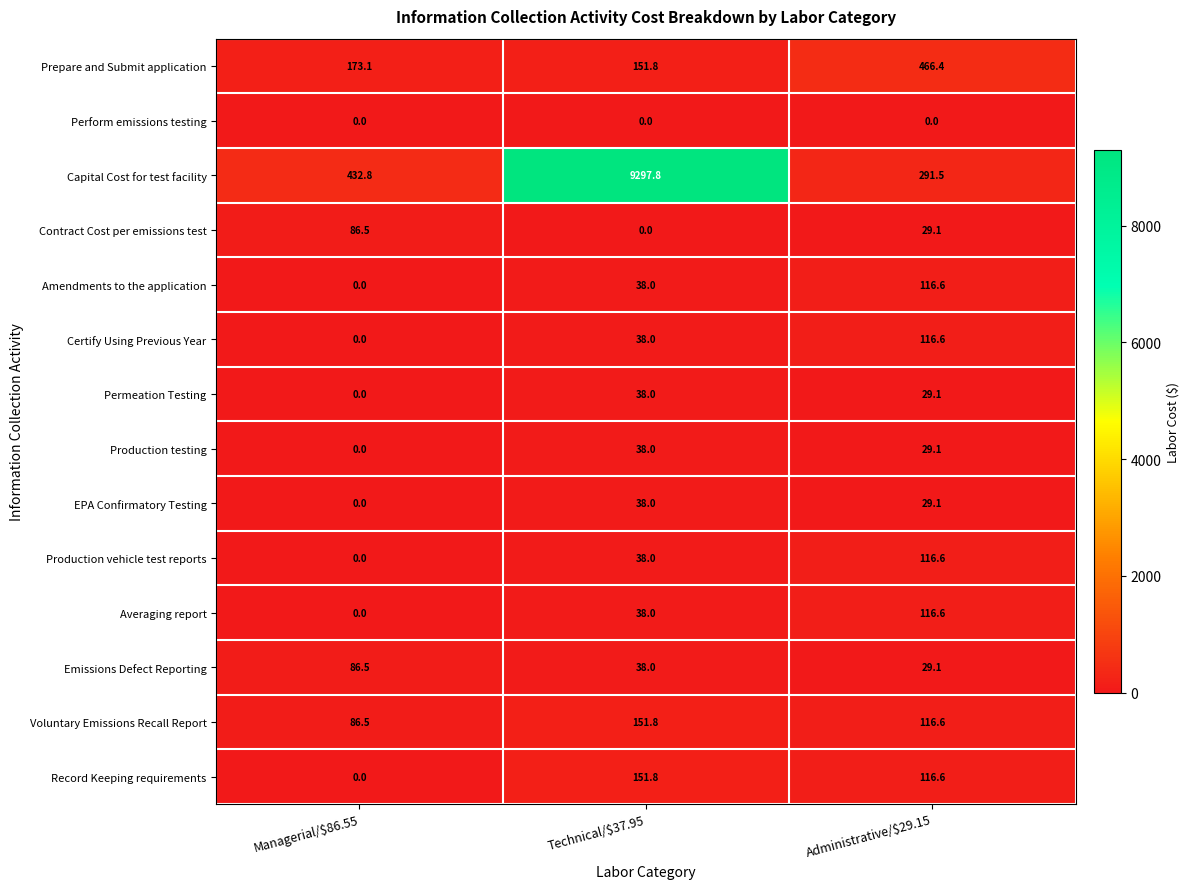

How many data points in Averaging report are less than 38?

1